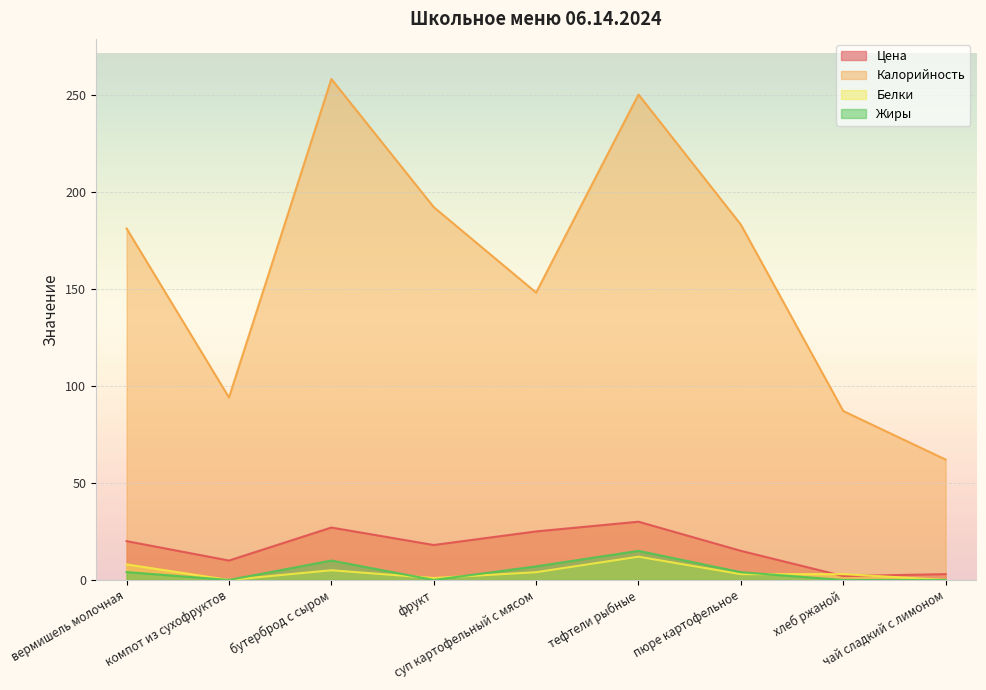

What is the total value across all series at пюре картофельное?

205.0